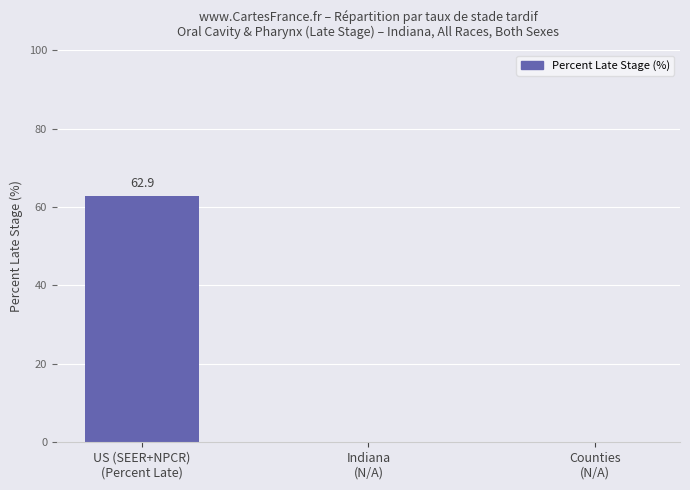

Reading left to right, transcribe all the data shown in this chart.

US (SEER+NPCR)
(Percent Late)=62.9	Indiana
(N/A)=0.0	Counties
(N/A)=0.0